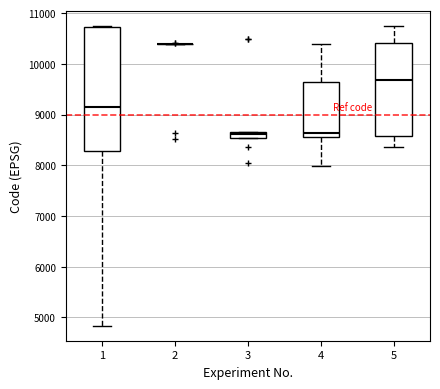

Where is the upper edge of the box at x = 5 on the y-axis? The values are not printed on the chart, so give them approximately, as read against the axis.

10400